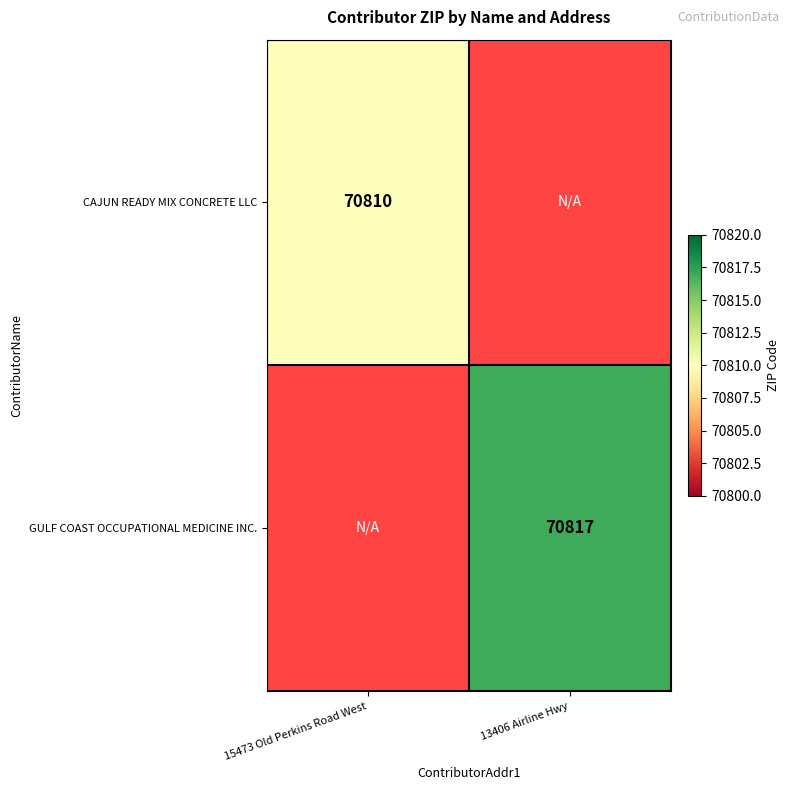

The CAJUN READY MIX CONCRETE LLC series shows 70810 at 15473 Old Perkins Road West. True or false?

True